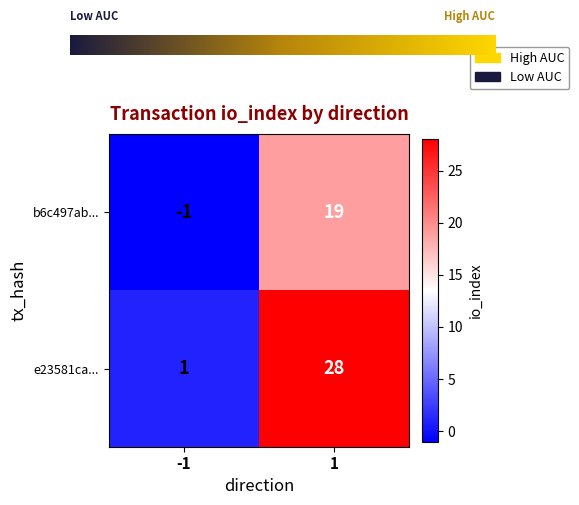

Which series changed the most between -1 and 1?

e23581ca...